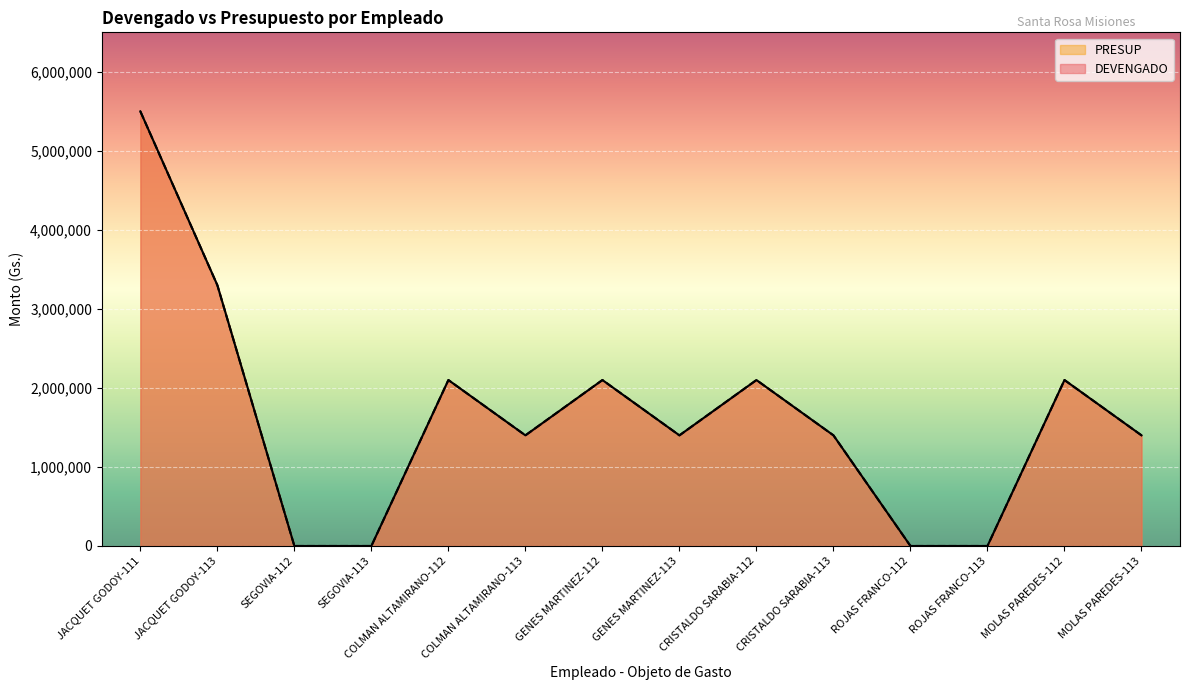

In PRESUP, how many points are higher than both neighbors (excluding endpoints)?

4